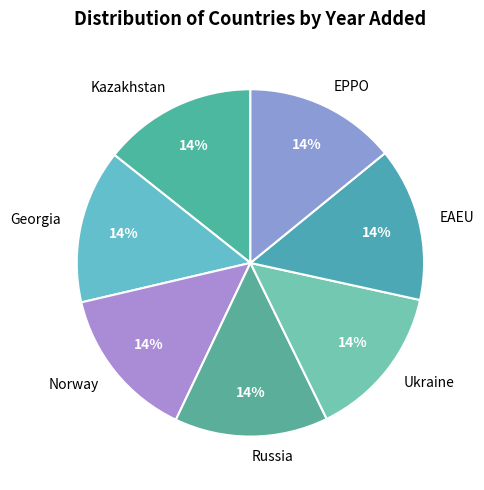

True or false: Russia accounts for 14% of the total.

True